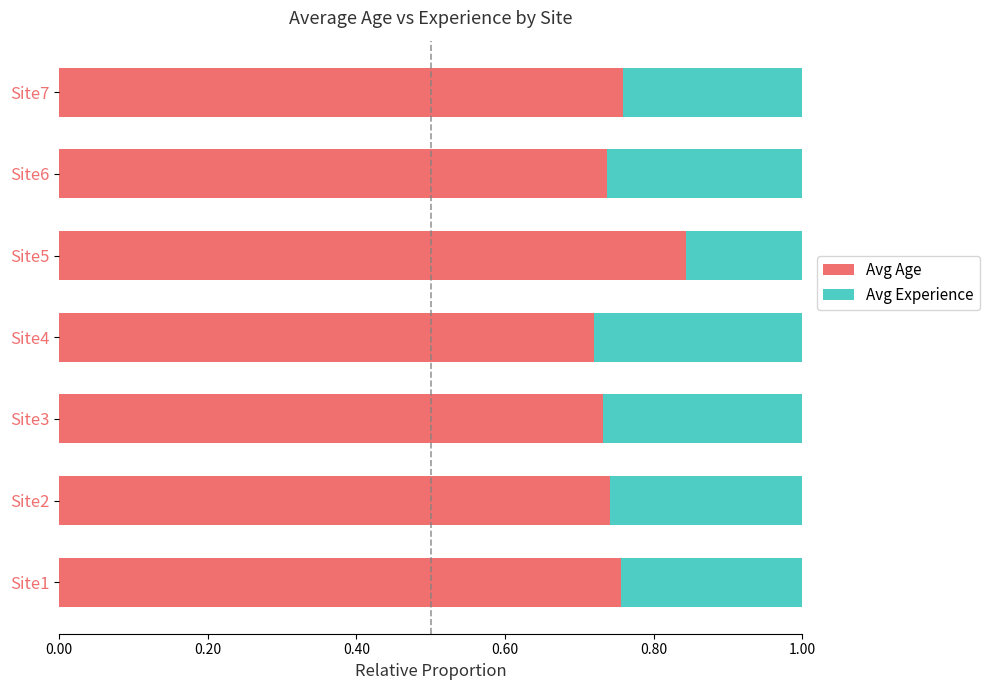

What is the difference between the maximum and minimum values in the Avg Age series?

0.1